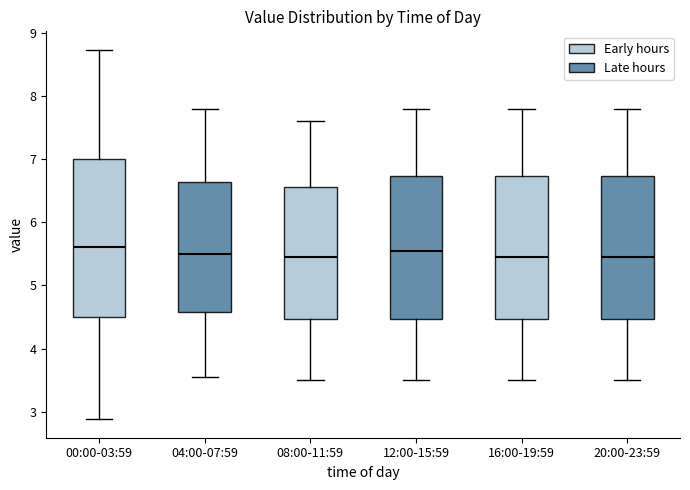

Reading left to right, read every box against the y-axis: the position of its median line, the range the box covers, and the ends of its whiskers. The values are not printed on the chart, so give them approximately, as read against the axis.

00:00-03:59: median 5.6, box 4.5 to 7.0, whiskers 2.9 to 8.7
04:00-07:59: median 5.5, box 4.6 to 6.6, whiskers 3.6 to 7.8
08:00-11:59: median 5.5, box 4.5 to 6.6, whiskers 3.5 to 7.6
12:00-15:59: median 5.6, box 4.5 to 6.7, whiskers 3.5 to 7.8
16:00-19:59: median 5.5, box 4.5 to 6.7, whiskers 3.5 to 7.8
20:00-23:59: median 5.5, box 4.5 to 6.7, whiskers 3.5 to 7.8